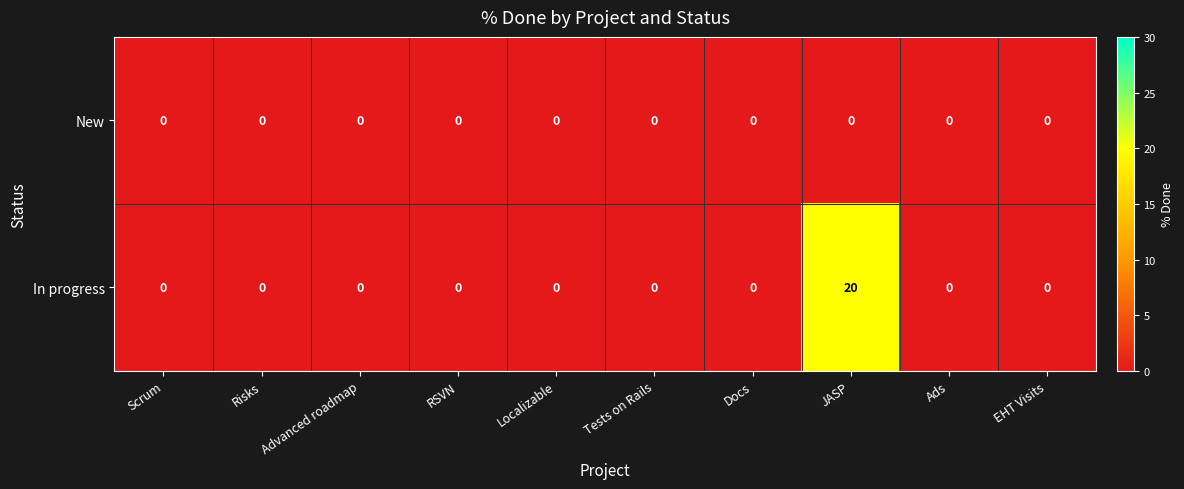

Which label corresponds to the largest value in the chart?

JASP